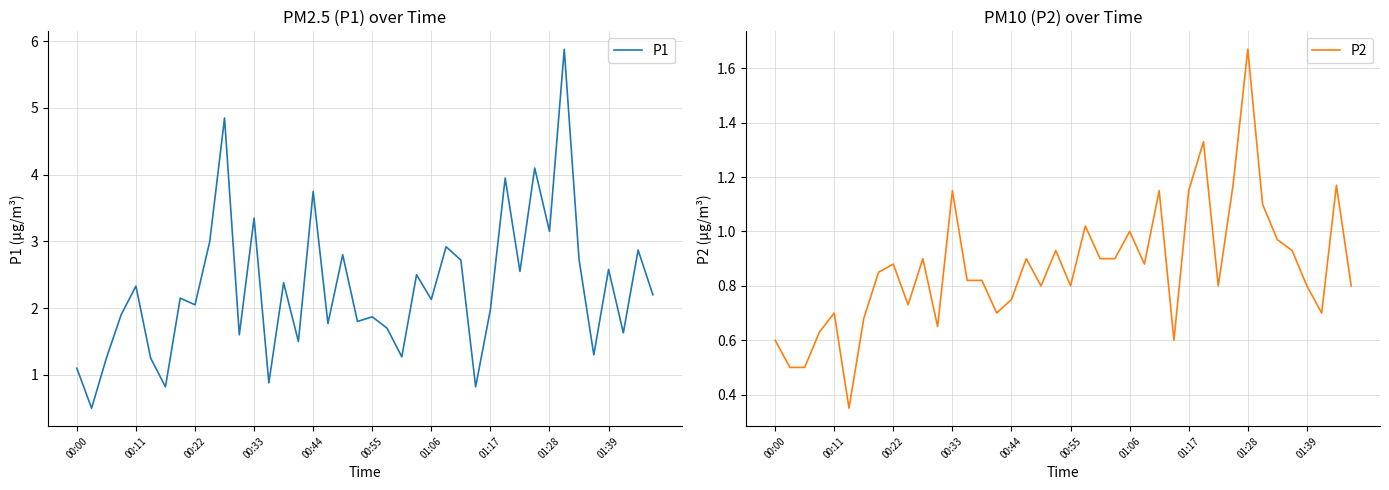

True or false: P1 and P2 intersect in this chart.

False